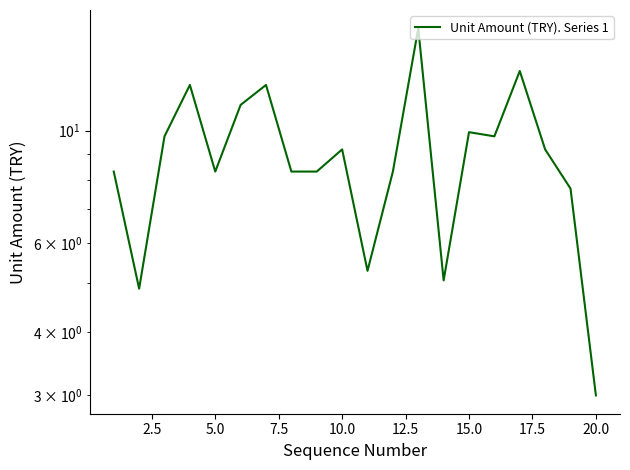

What is the ratio of the value at 5.0 to the value at 15.0?

0.8